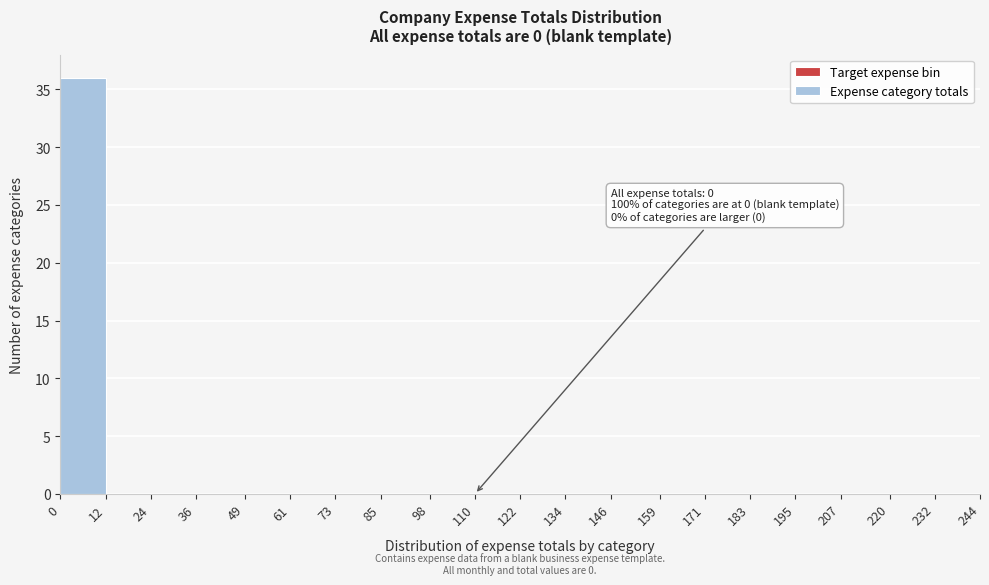

Over which range of the x-axis is the bar tallest?

0 to 12